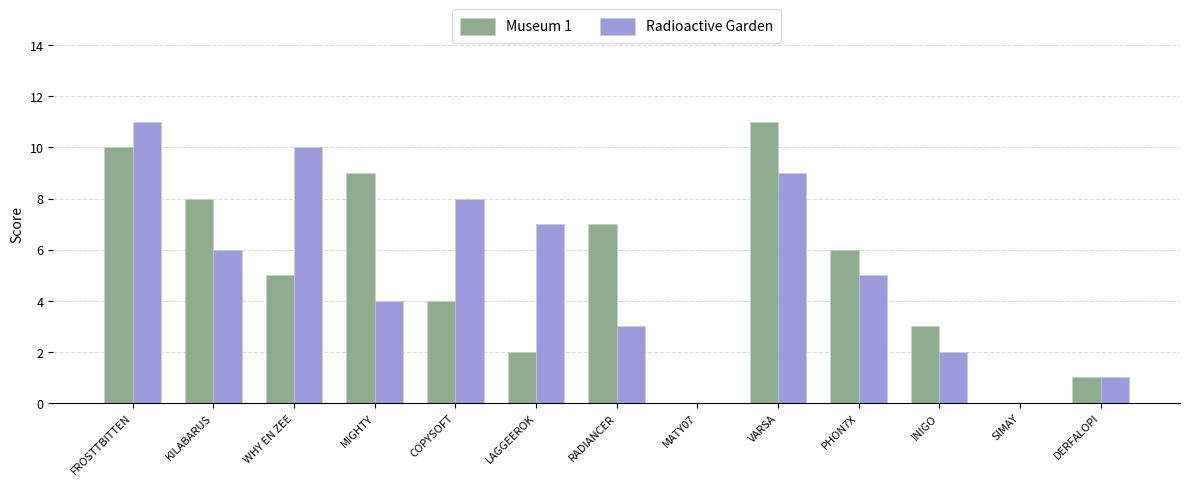

Which category has the highest value in the Radioactive Garden series?

FROSTTBITTEN